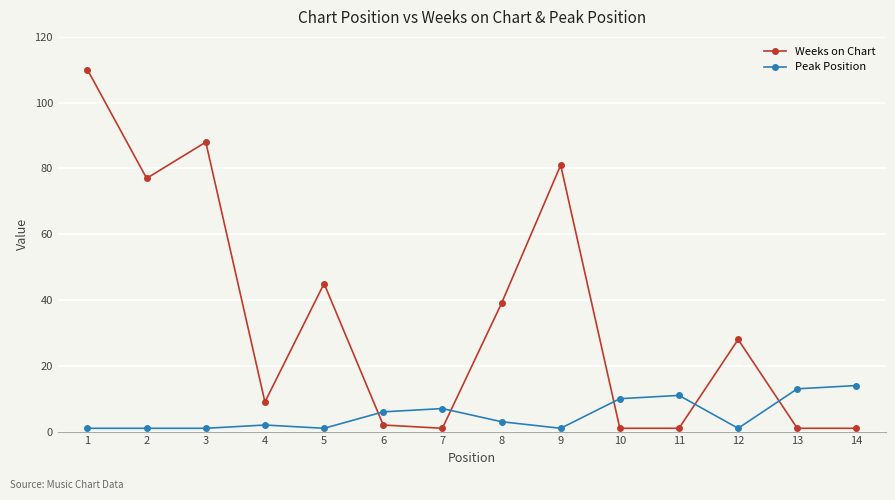

At which label does Weeks on Chart first exceed 28?

1